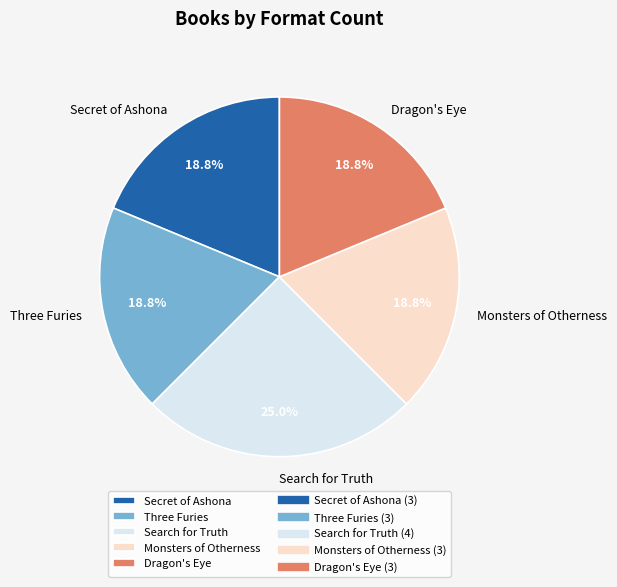

To the nearest percent, what percentage of the pie is Dragon's Eye?

19%